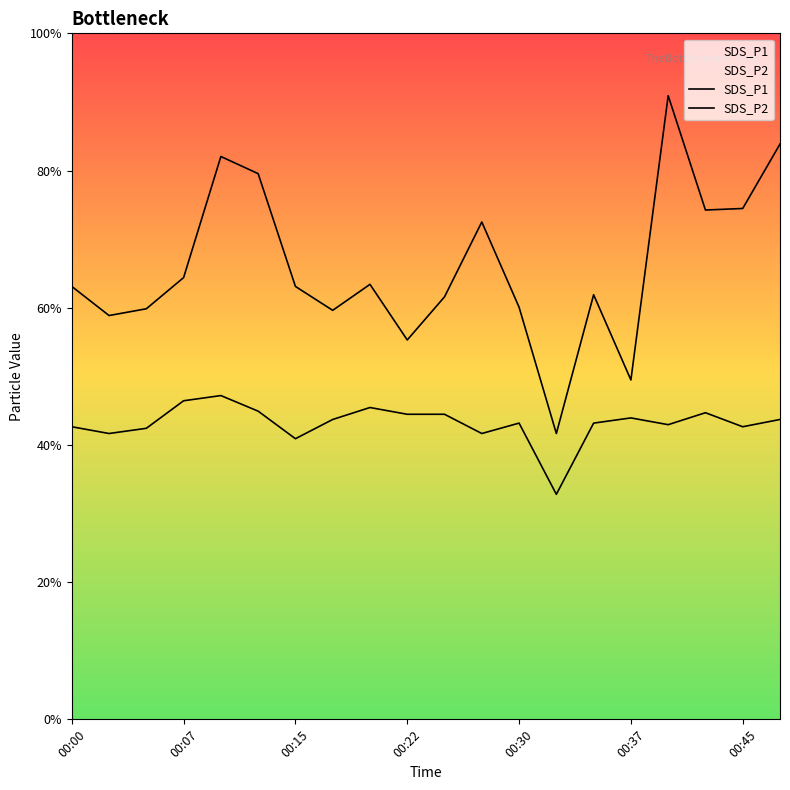

True or false: SDS_P2 and SDS_P1 intersect in this chart.

False